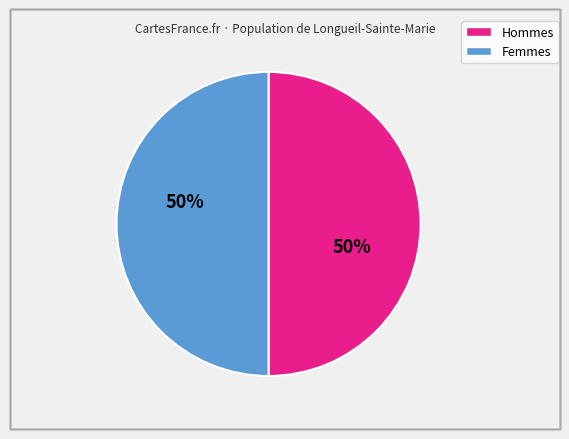

To the nearest percent, what is the average slice percentage?

50%